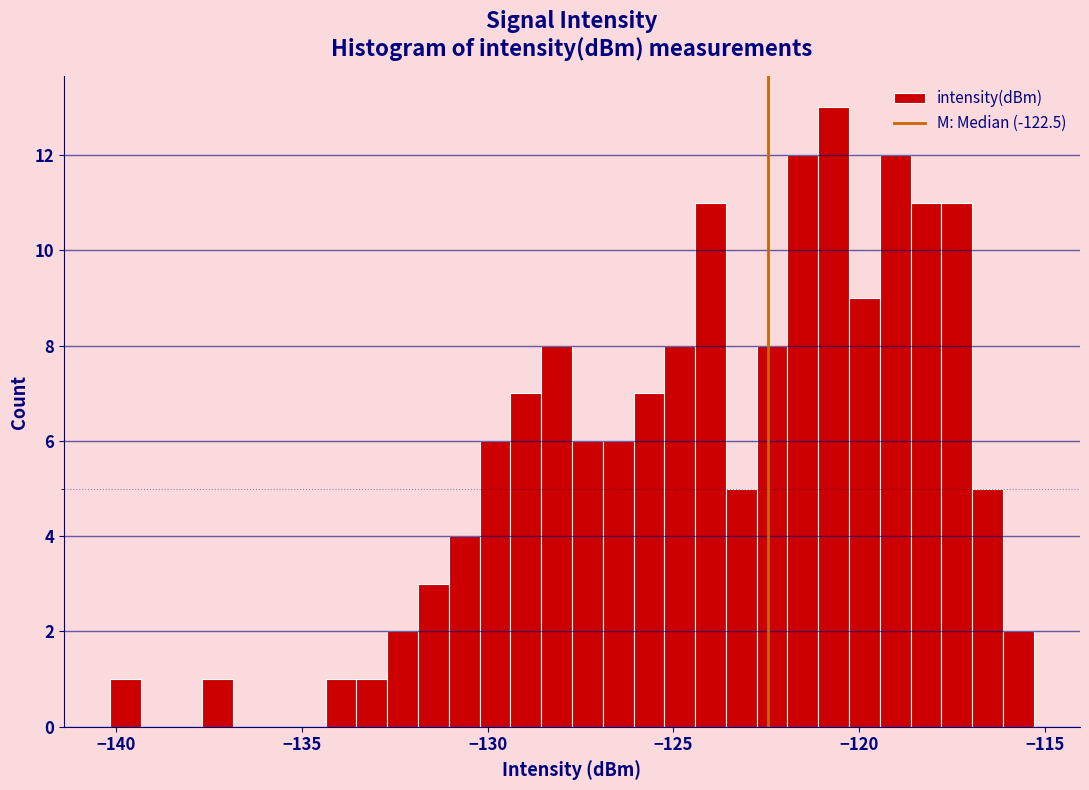

Around what value on the x-axis is the tallest bar? Give the approximate position of its centre, as read against the axis.

-120.5